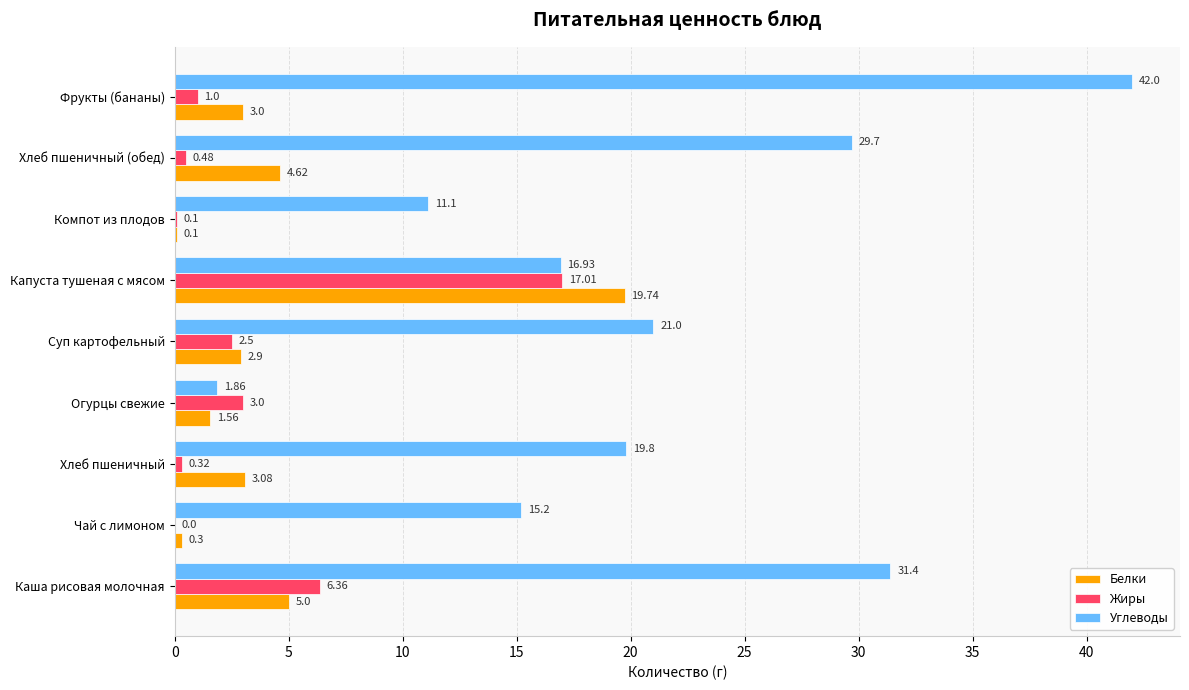

Which series has the largest total across all categories?

Углеводы